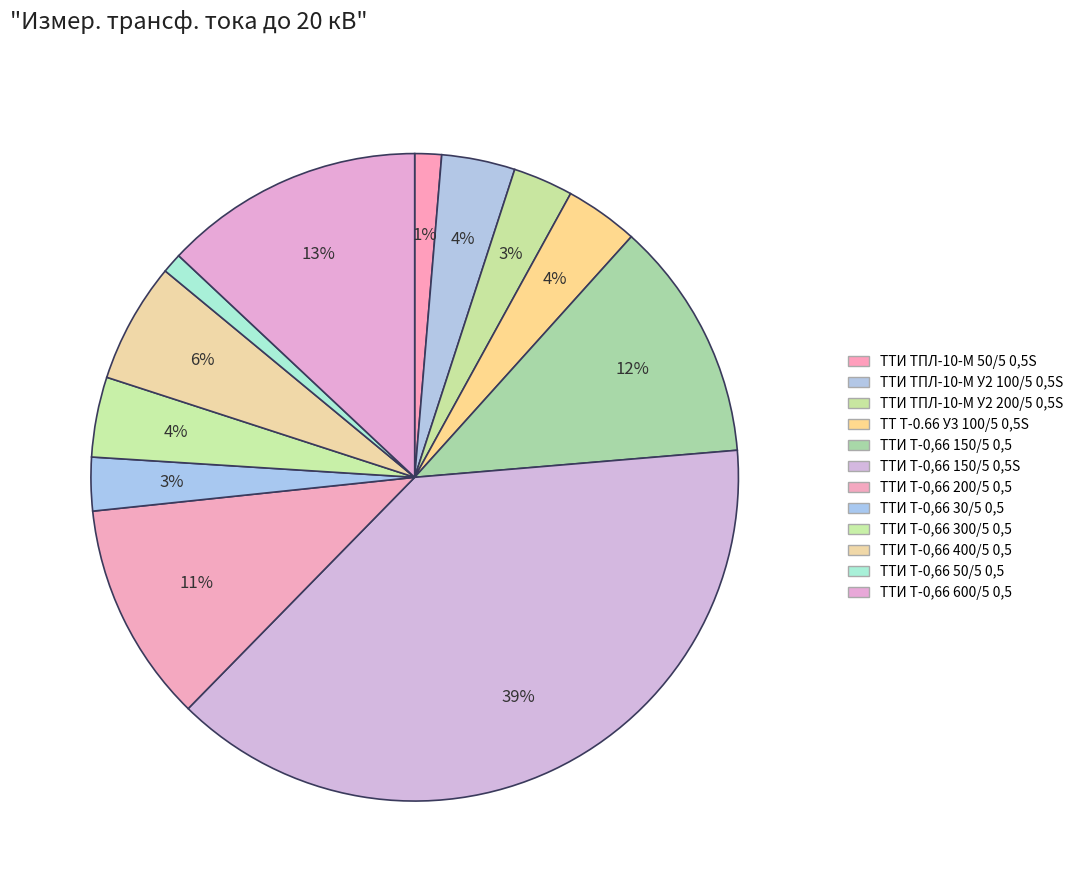

Which slice is the smallest?

ТТИ Т-0,66 50/5 0,5